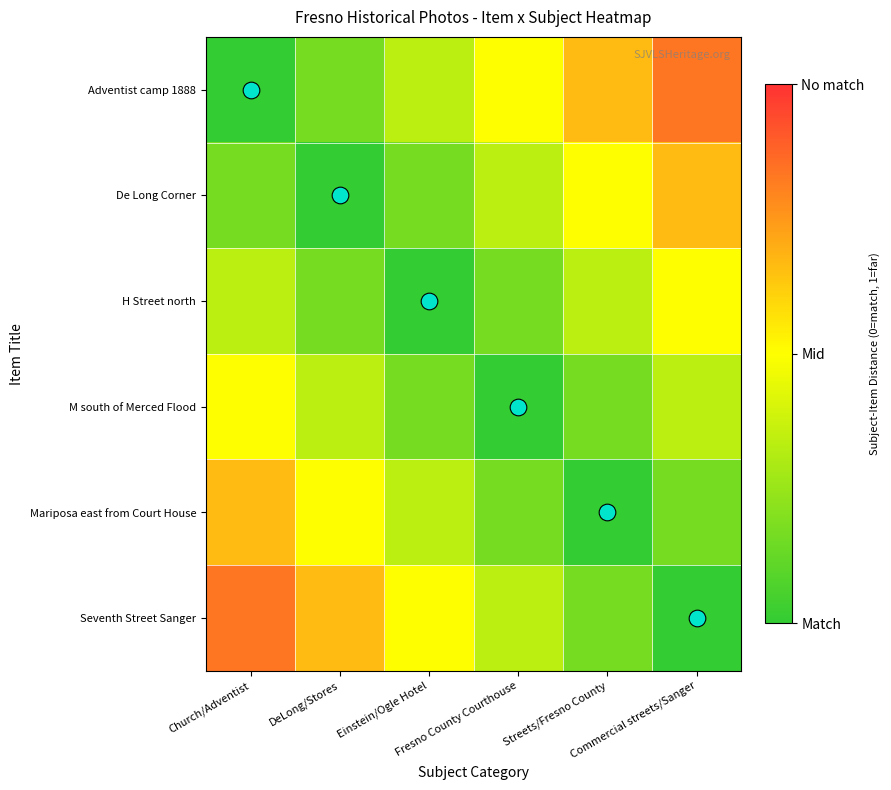

What is the total value across all series at Fresno County Courthouse?

1.5